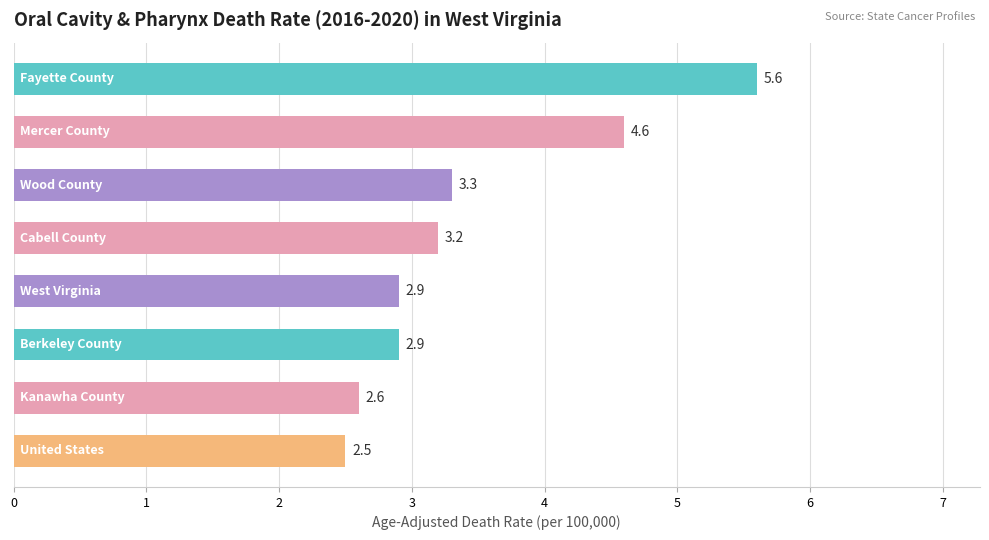

What is the difference between the maximum and minimum values?

3.1